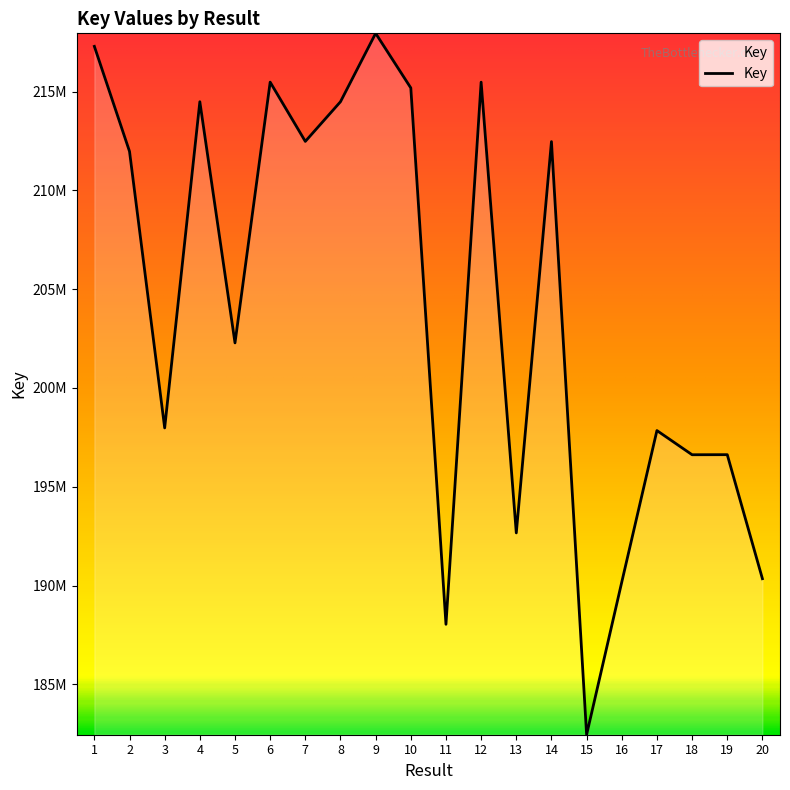

What is the ratio of the value at 15 to the value at 4?

0.9